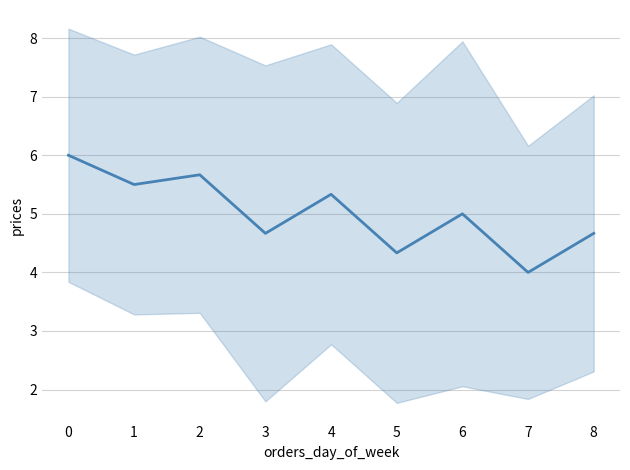

What is the difference between the values at 7 and 6?

1.0